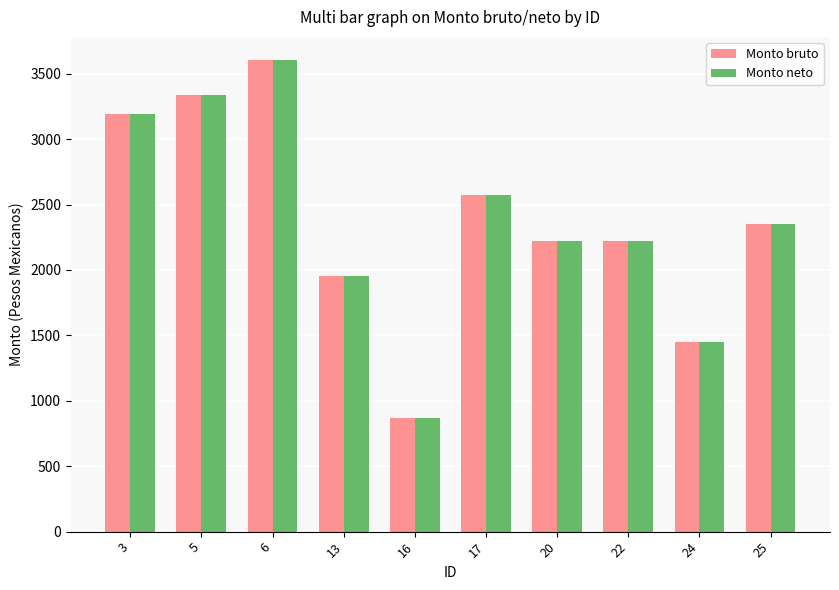

How many bars are there in each group?

2